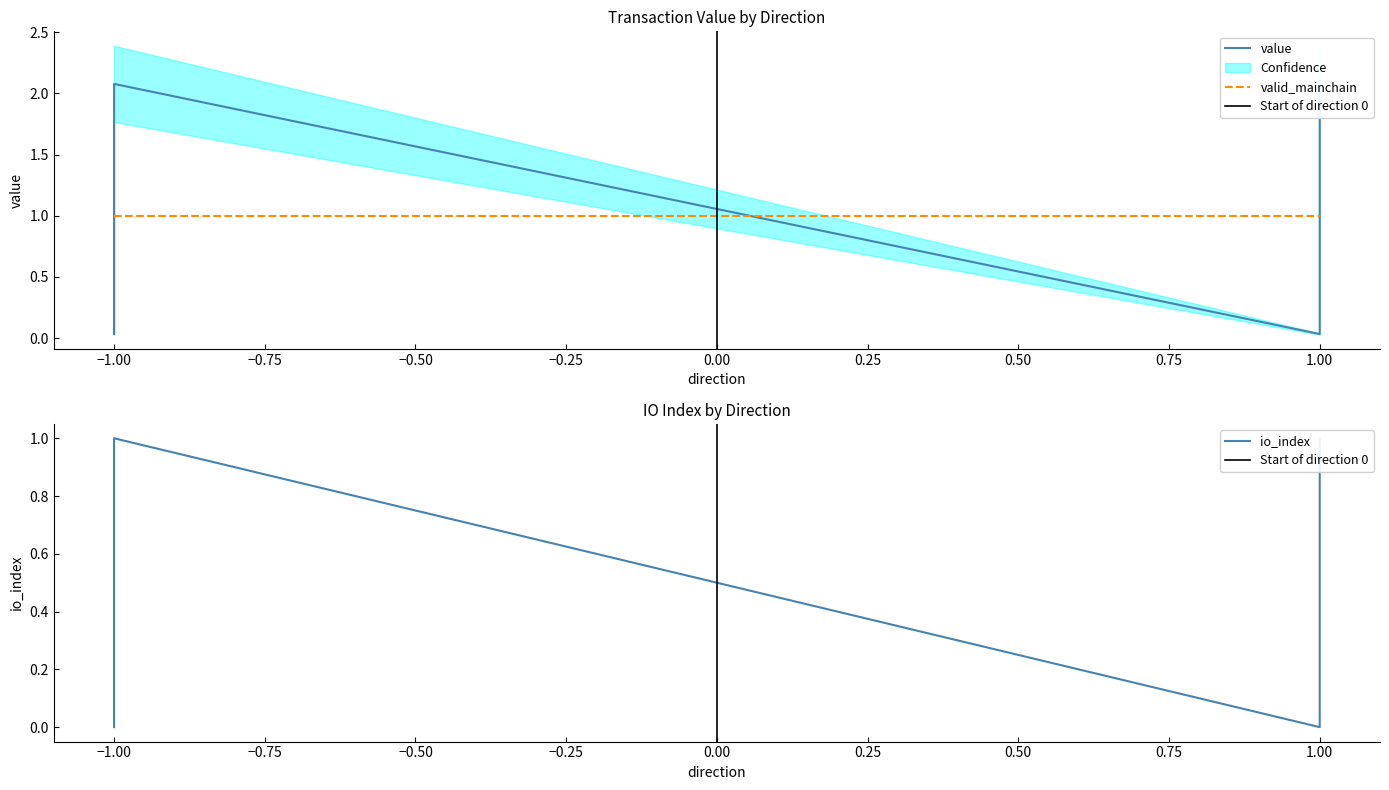

List the labels in order of io_index value, smallest first.

-1, 1, -1, 1